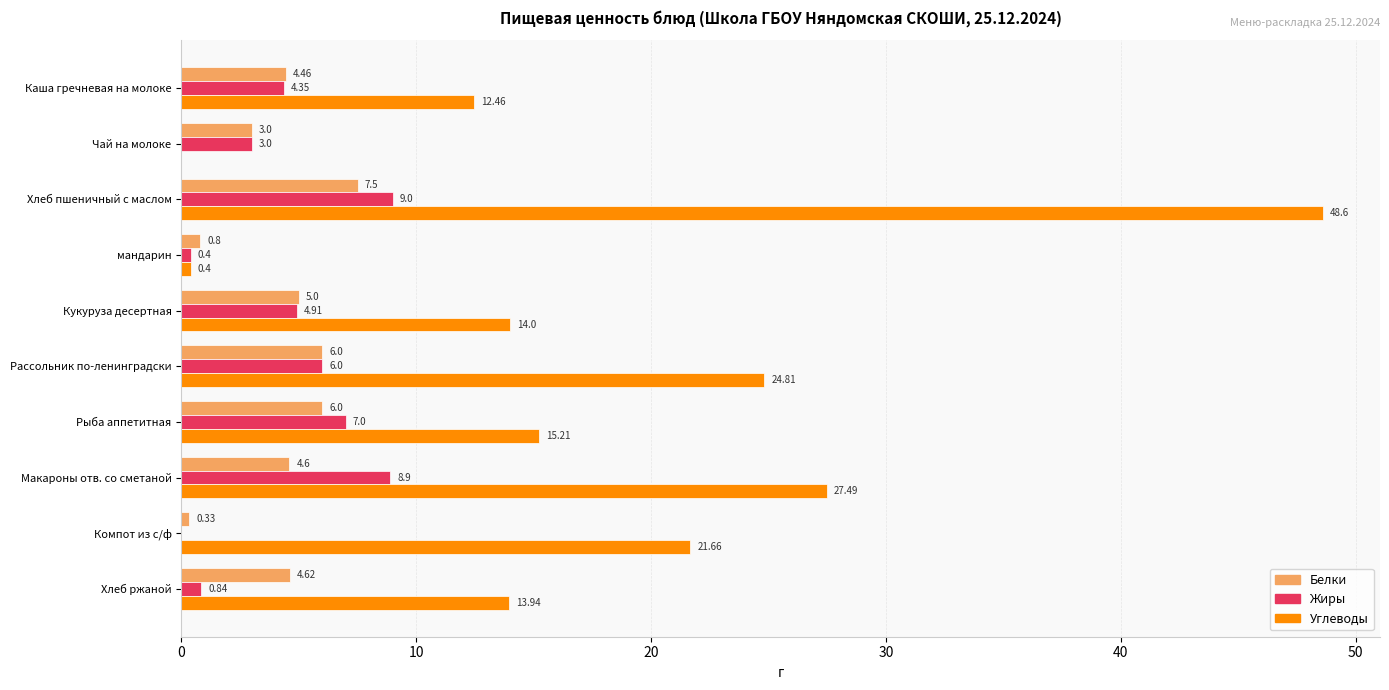

What is the sum of the Углеводы values at Компот из с/ф and Кукуруза десертная?

35.7